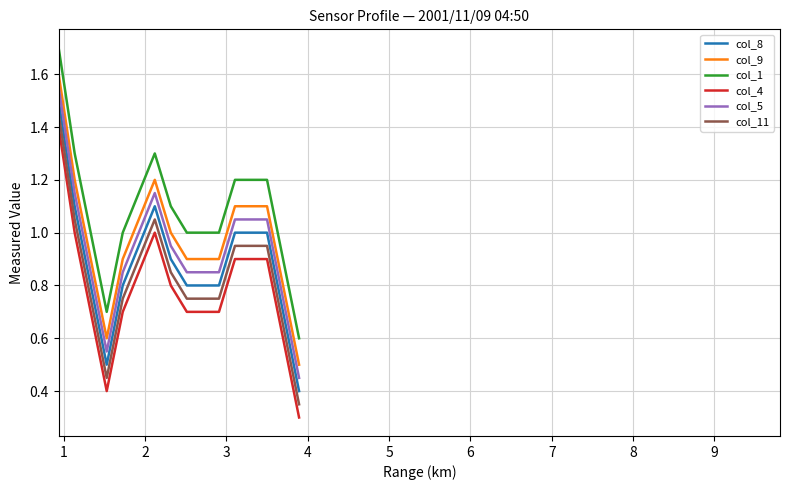

List the series in order of their peak value, lowest first.

col_4, col_11, col_8, col_5, col_9, col_1